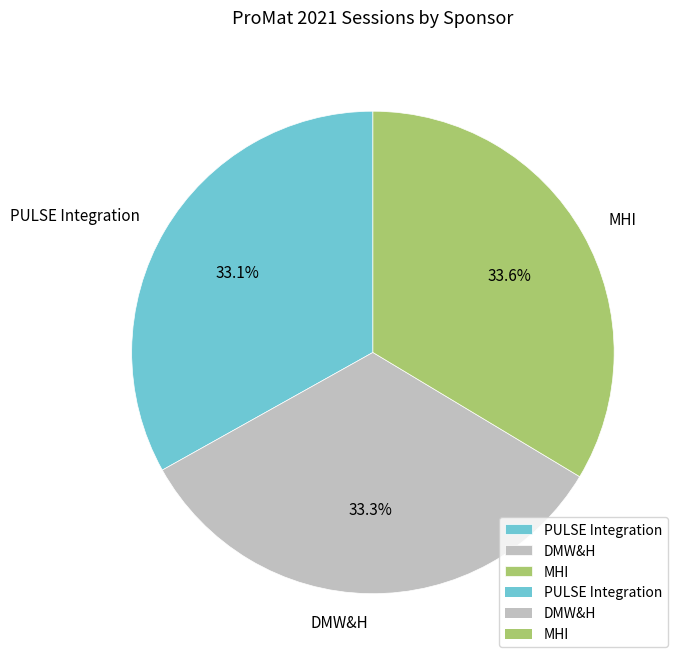

What percentage is the MHI slice, to the nearest percent?

34%